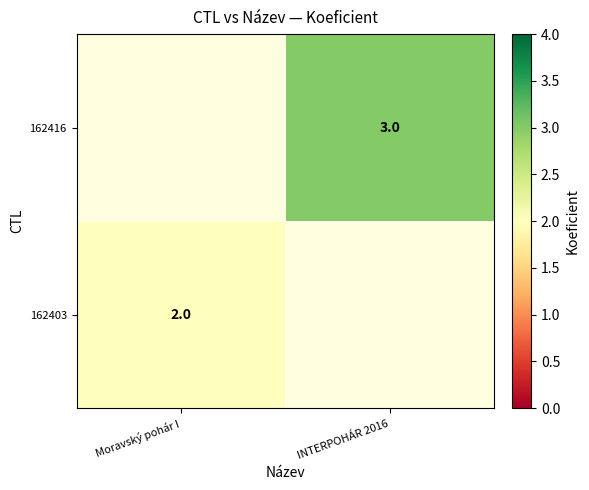

Between Moravský pohár I and INTERPOHÁR 2016, which is larger?

INTERPOHÁR 2016